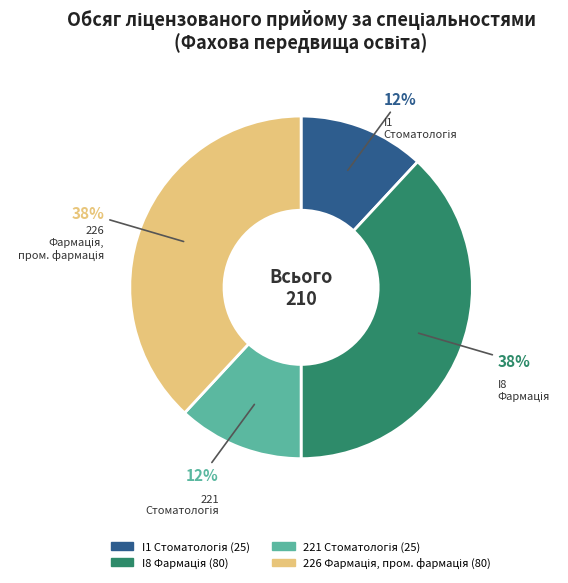

Is there a majority slice in this chart?

No